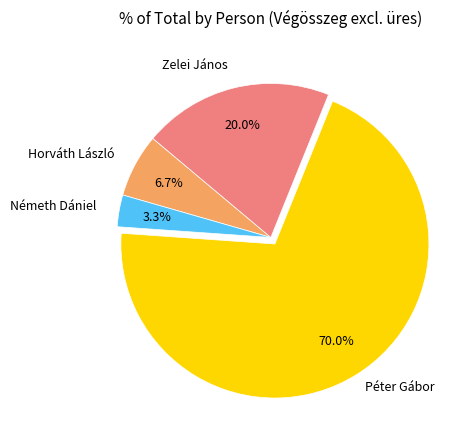

Is there any slice that represents more than half of the pie?

Yes